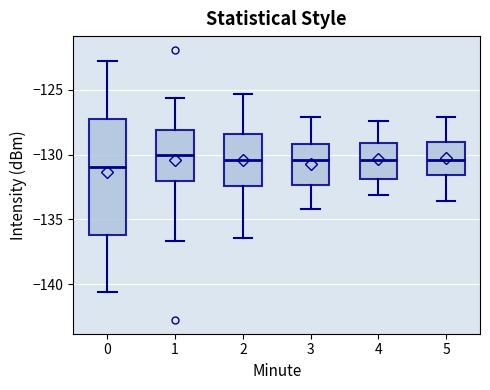

Which box is the tallest, from its lower edge to its upper edge?

0